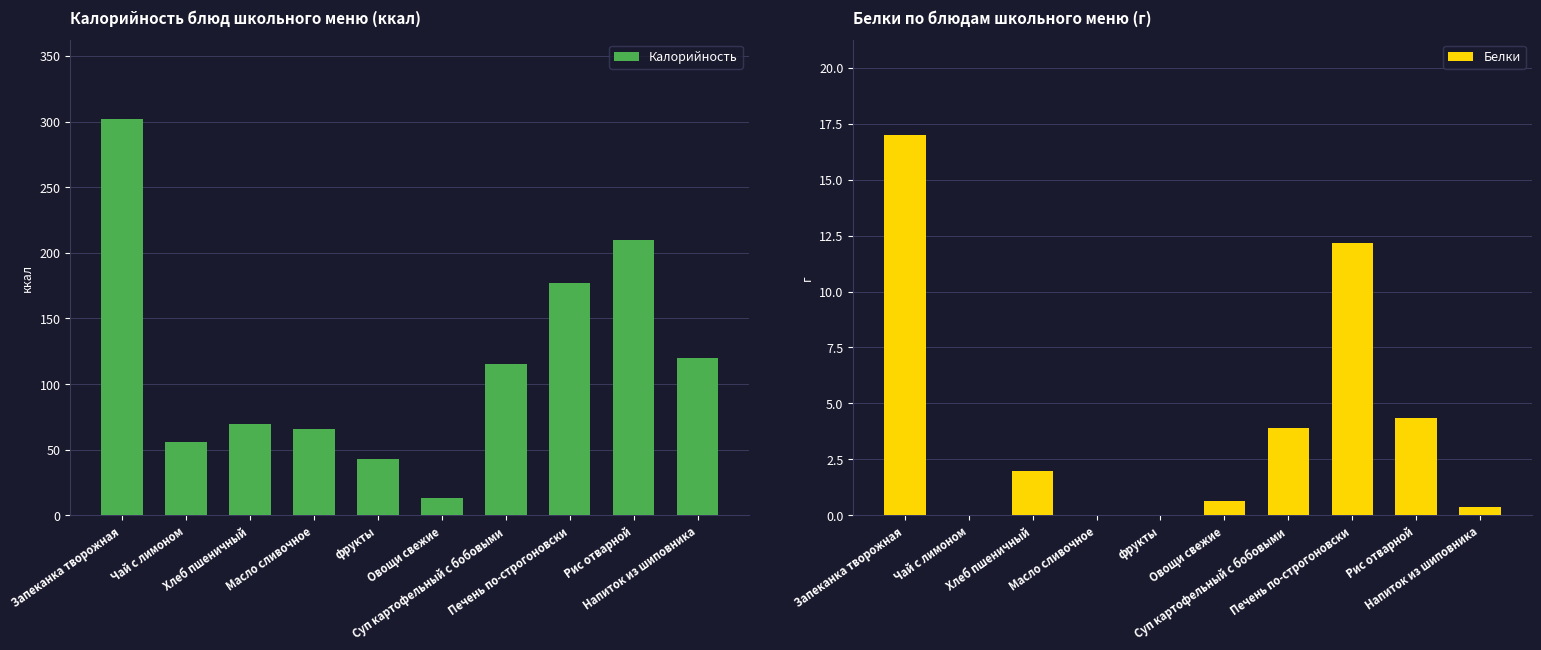

Rank the series by their maximum value, from lowest to highest.

Белки, Калорийность